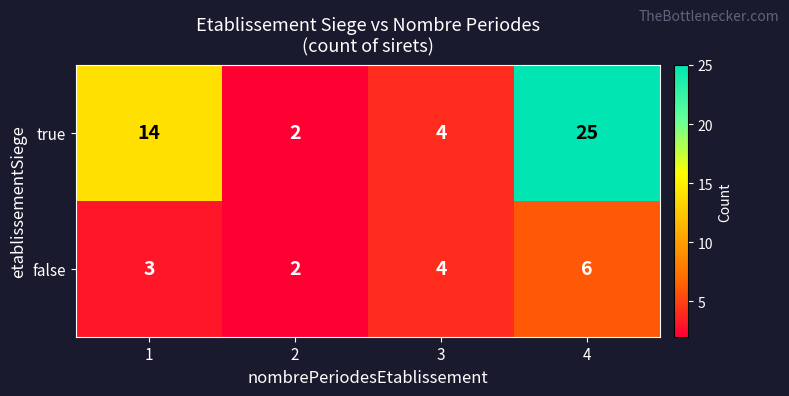

List the series in order of their peak value, highest first.

true, false